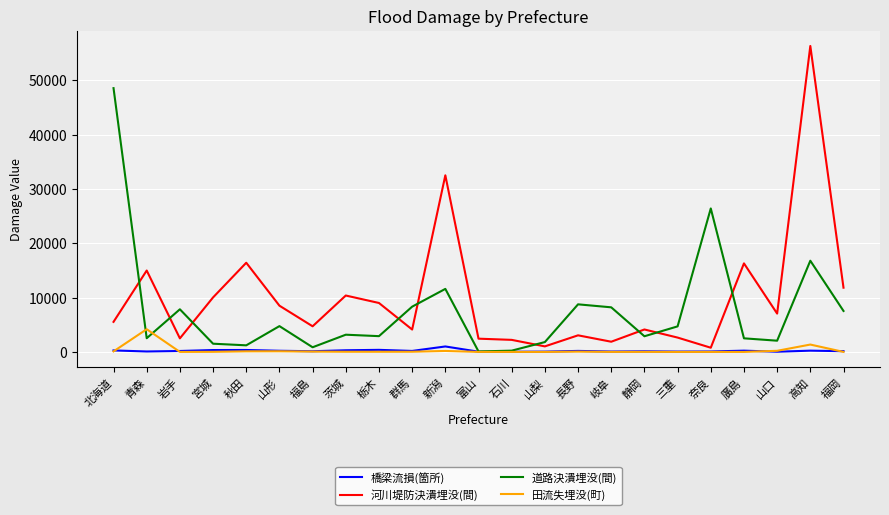

What is the total value across all series at 宮城?

11913